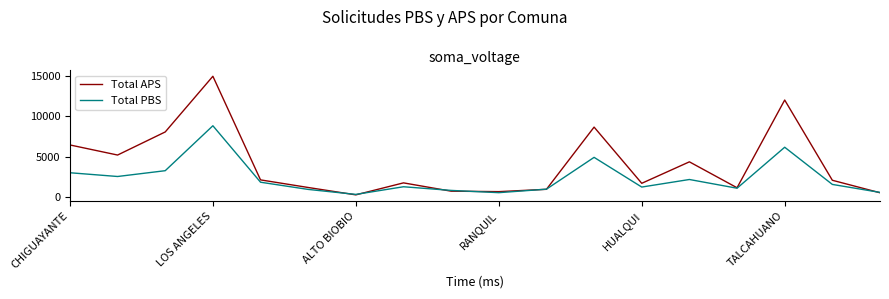

How many lines are shown in the chart?

2